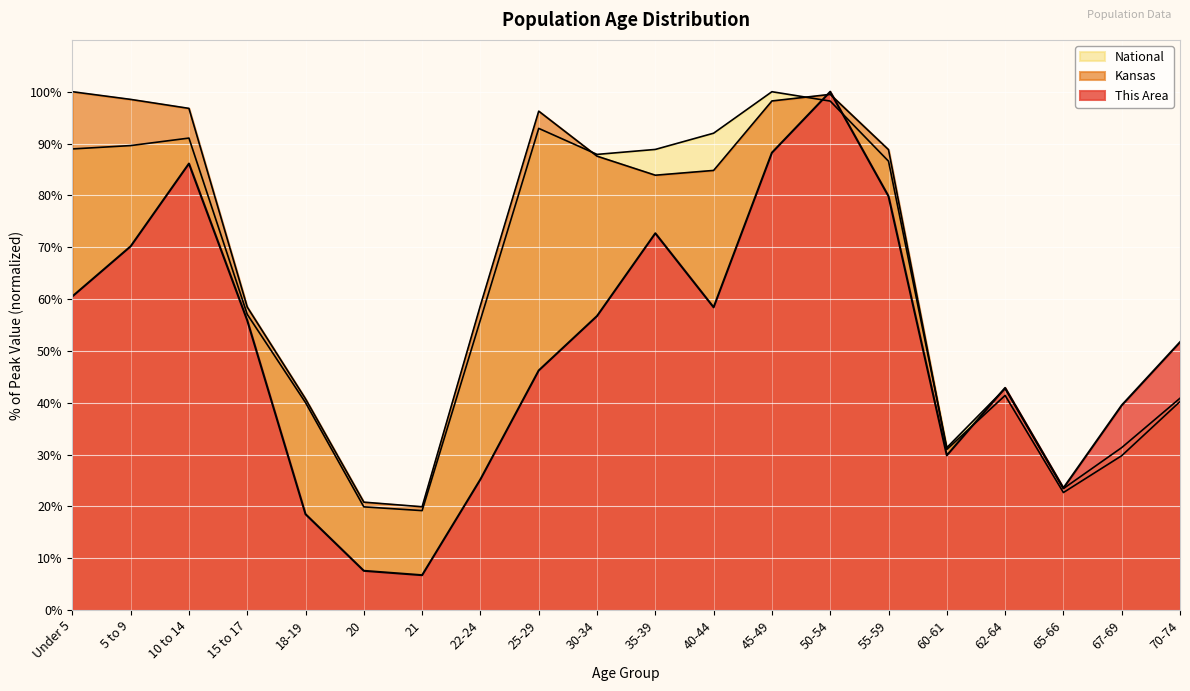

What is the minimum value for Kansas?

19.9